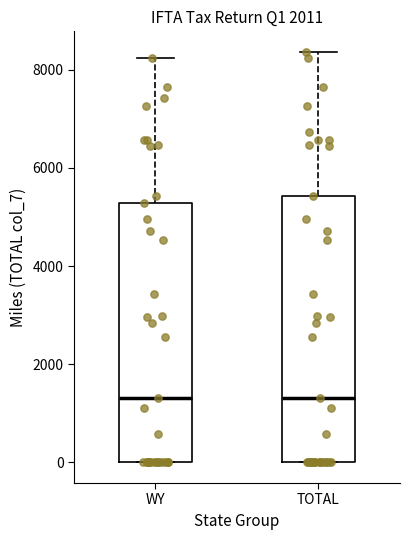

Reading left to right, transcribe this box plot: for each box, give where its median line is, the range the box spans, and where its two whiskers end, as read against the y-axis. The values are not printed on the chart, so give them approximately, as read against the axis.

WY: median 1400, box 0 to 5200, whiskers 0 to 8200
TOTAL: median 1400, box 0 to 5400, whiskers 0 to 8400